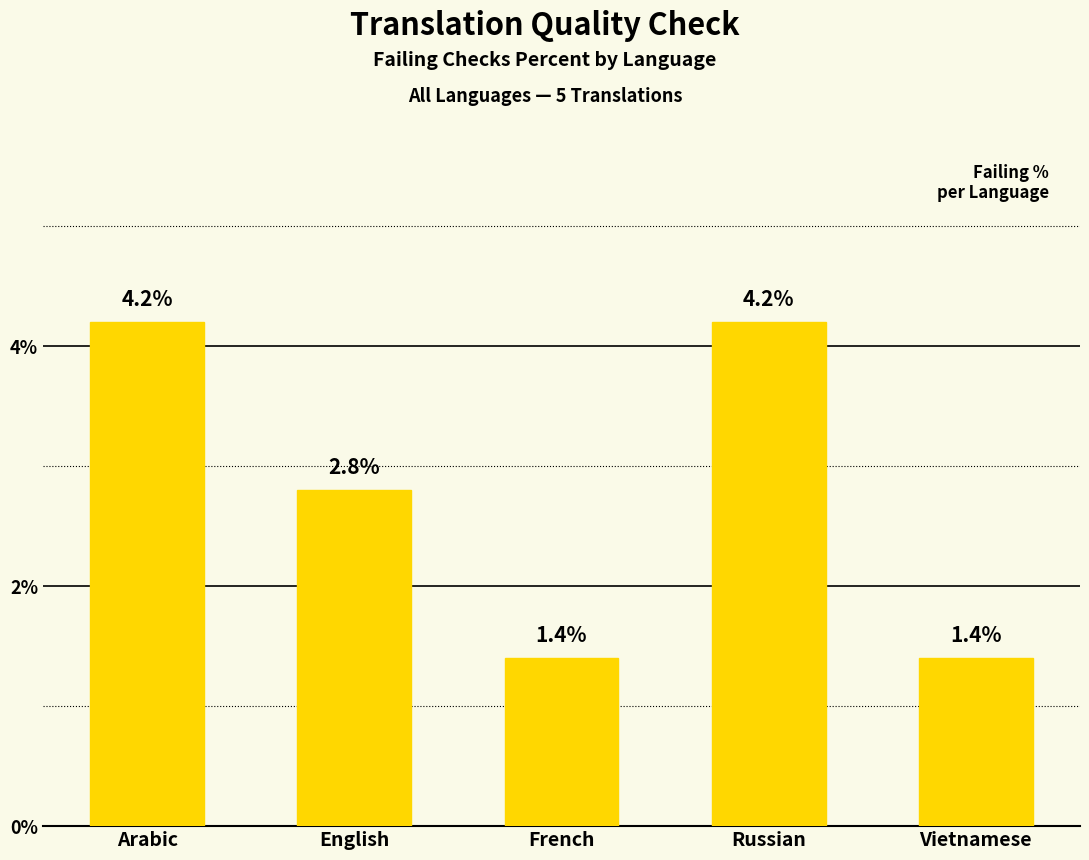

What is the minimum value shown in the chart?

1.4